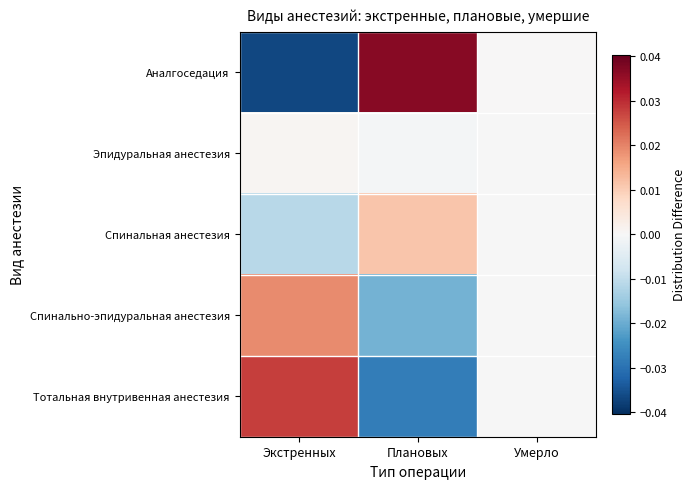

Reading left to right, what are all the values shown in this chart?

Аналгоседация: Экстренных=-0.0	Плановых=0.0	Умерло=0.0
Эпидуральная анестезия: Экстренных=0.0	Плановых=-0.0	Умерло=-0.0
Спинальная анестезия: Экстренных=-0.0	Плановых=0.0	Умерло=-0.0
Спинально-эпидуральная анестезия: Экстренных=0.0	Плановых=-0.0	Умерло=-0.0
Тотальная внутривенная анестезия: Экстренных=0.0	Плановых=-0.0	Умерло=-0.0